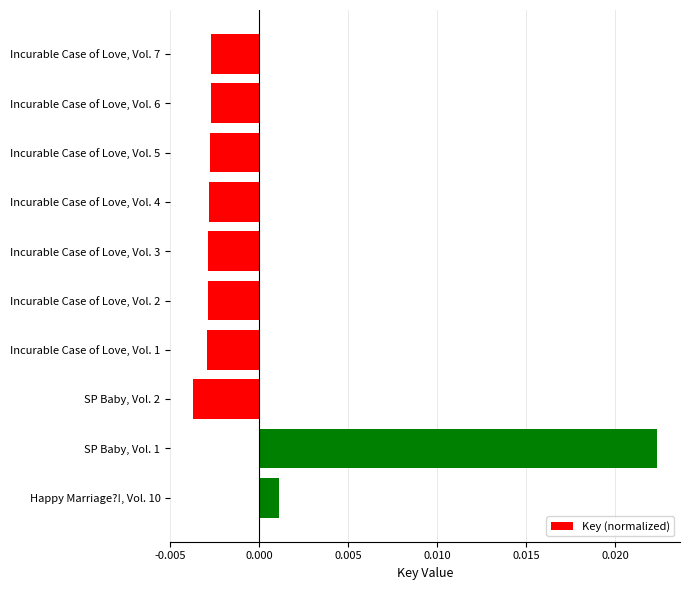

What is the label of the 4th bar from the bottom?

Incurable Case of Love, Vol. 1